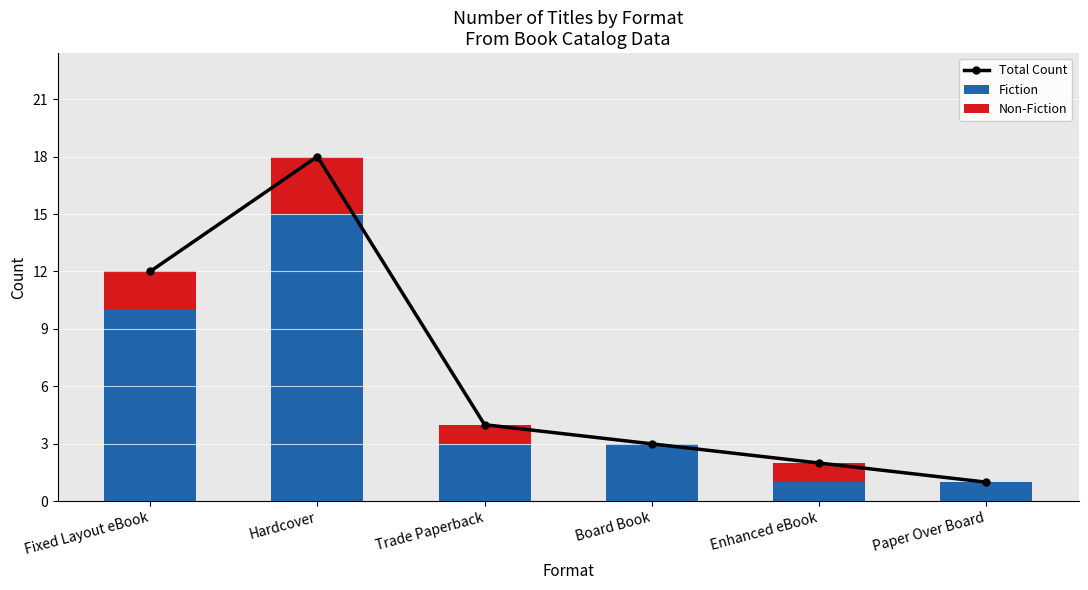

Is it true that Fiction equals 2 at Enhanced eBook?

False